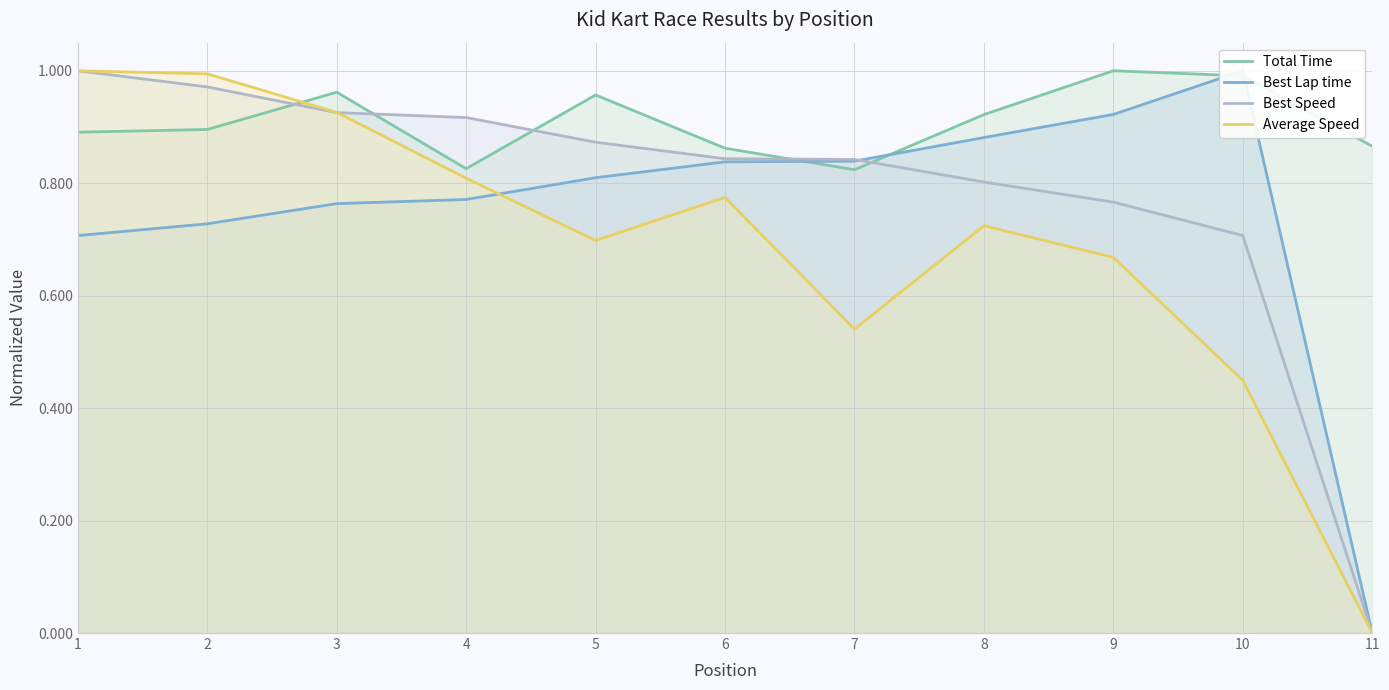

What is the difference between the maximum and minimum values in the Average Speed series?

1.0